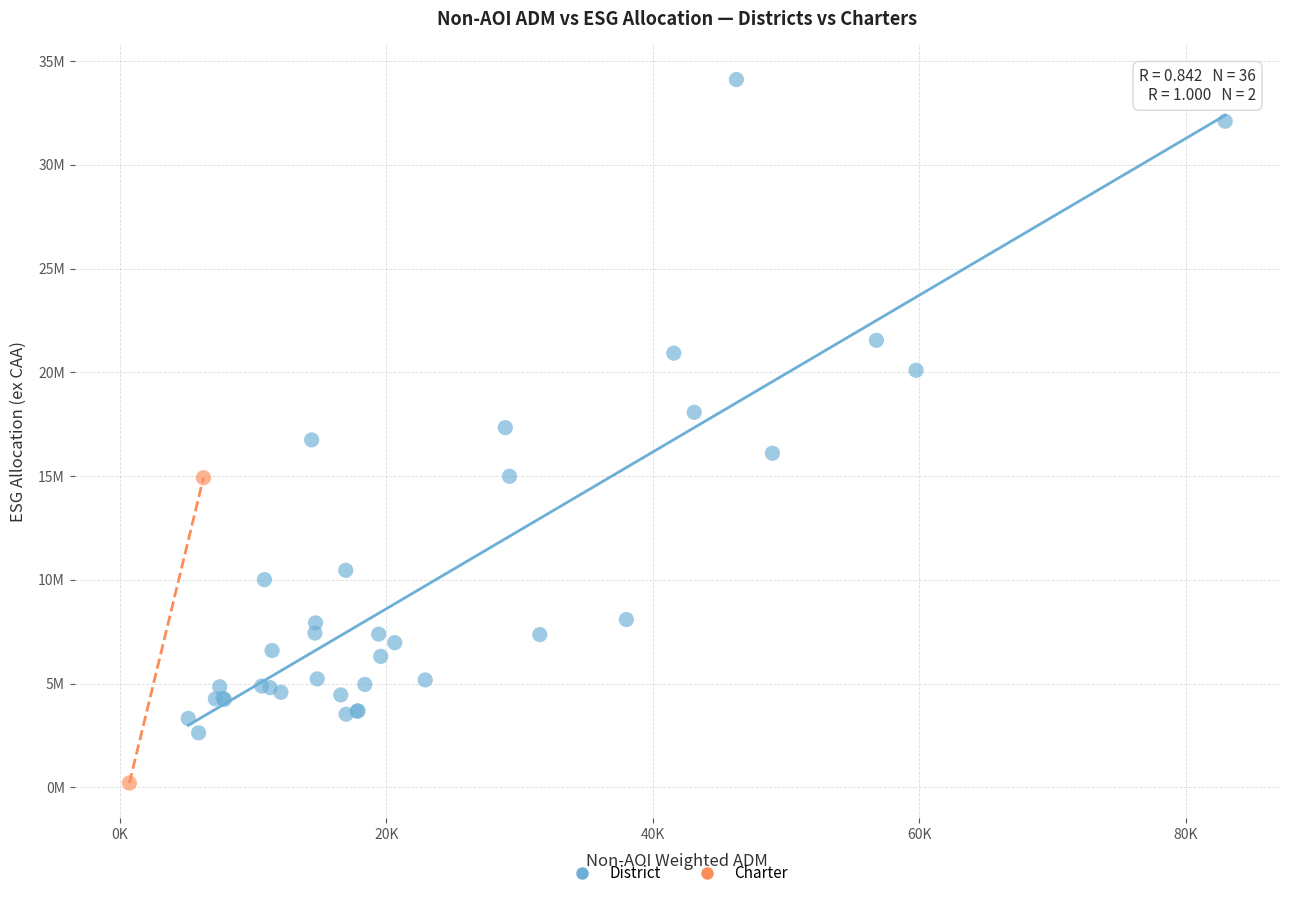

What are all the series names shown in the legend?

District, Charter